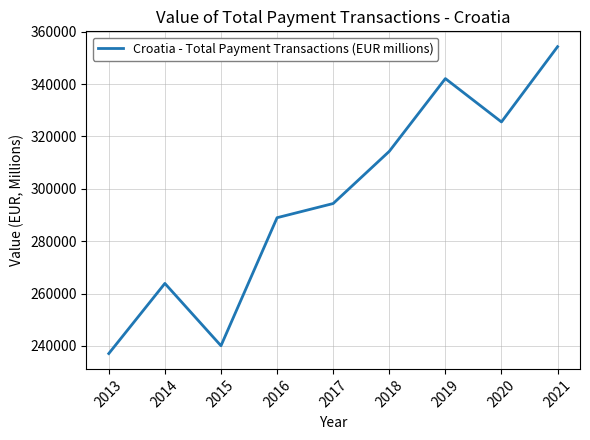

What is the sum of the values at 2019 and 2018?

656355.4